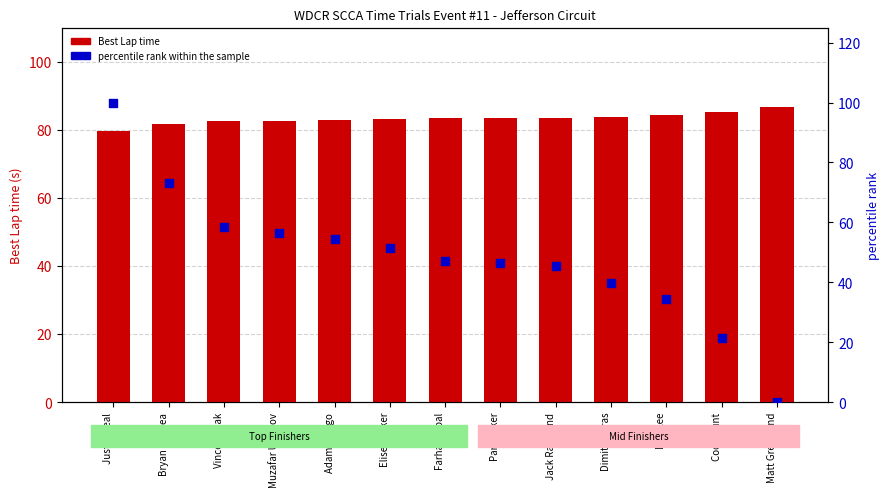

What is the total value across all series at Jack Raymond?

128.8